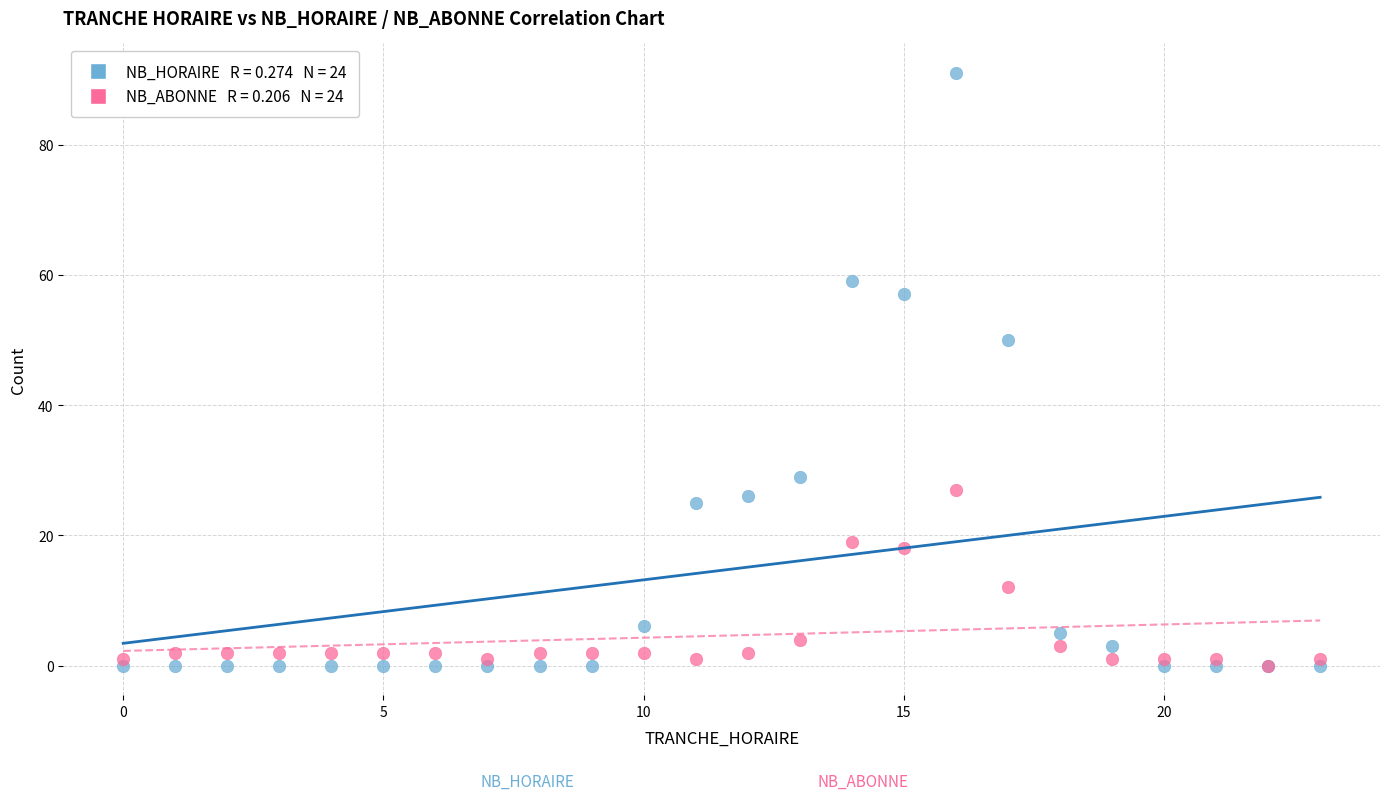

Across all series, what Y value is closest to 45?

50